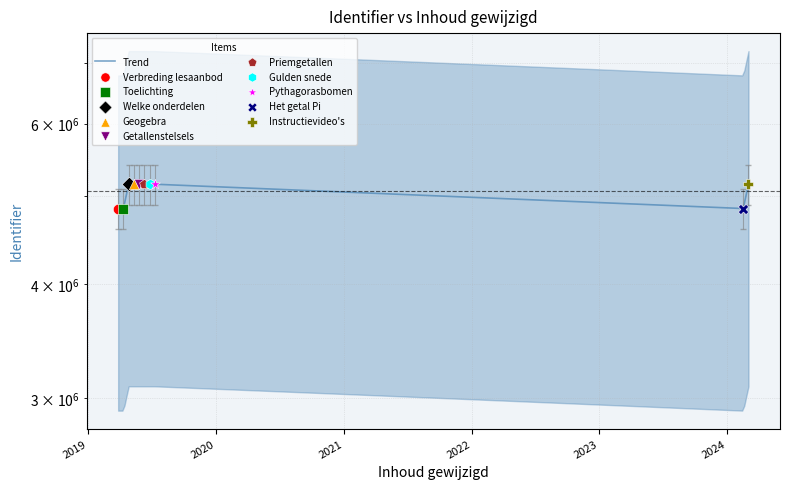

Approximately how many times larger is the value at 2023 compared to 2020?

1.0